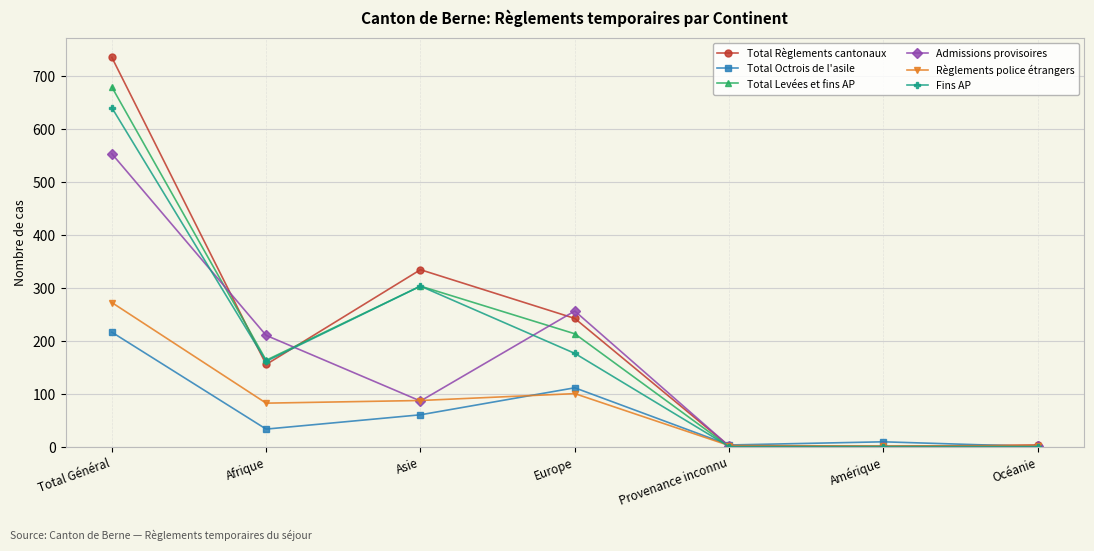

At which category does Total Octrois de l'asile reach its first local valley?

Afrique